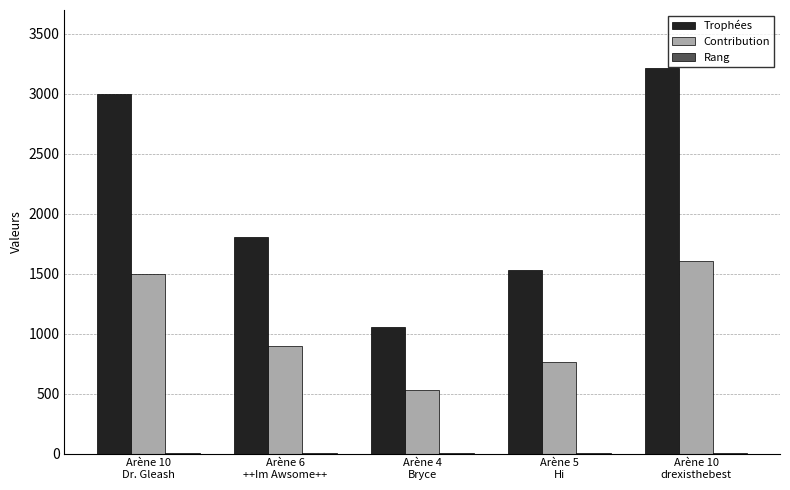

Which series has the largest total across all categories?

Trophées